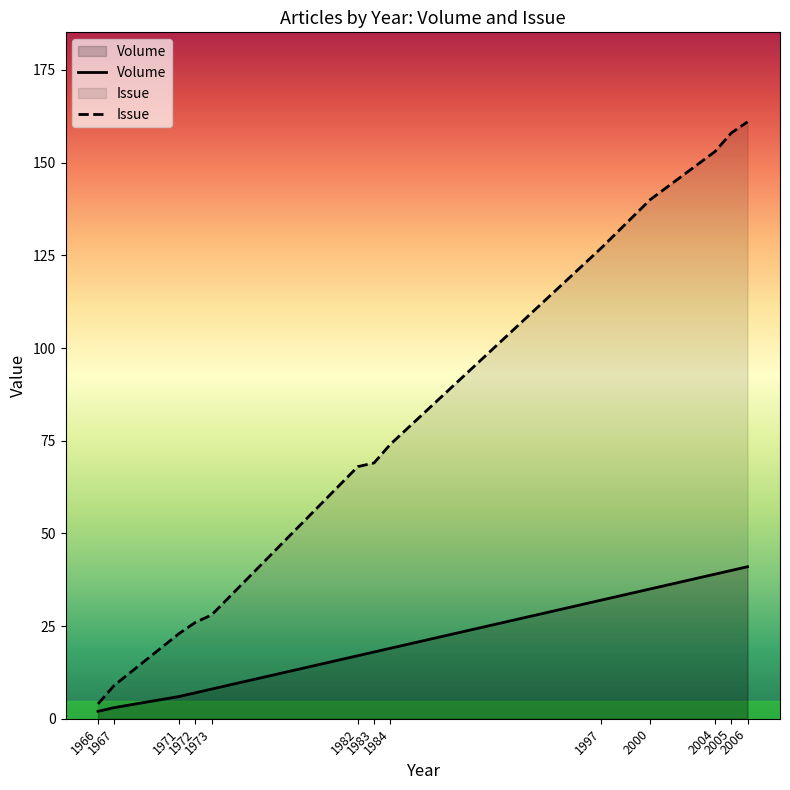

How many categories are shown in the chart?

13